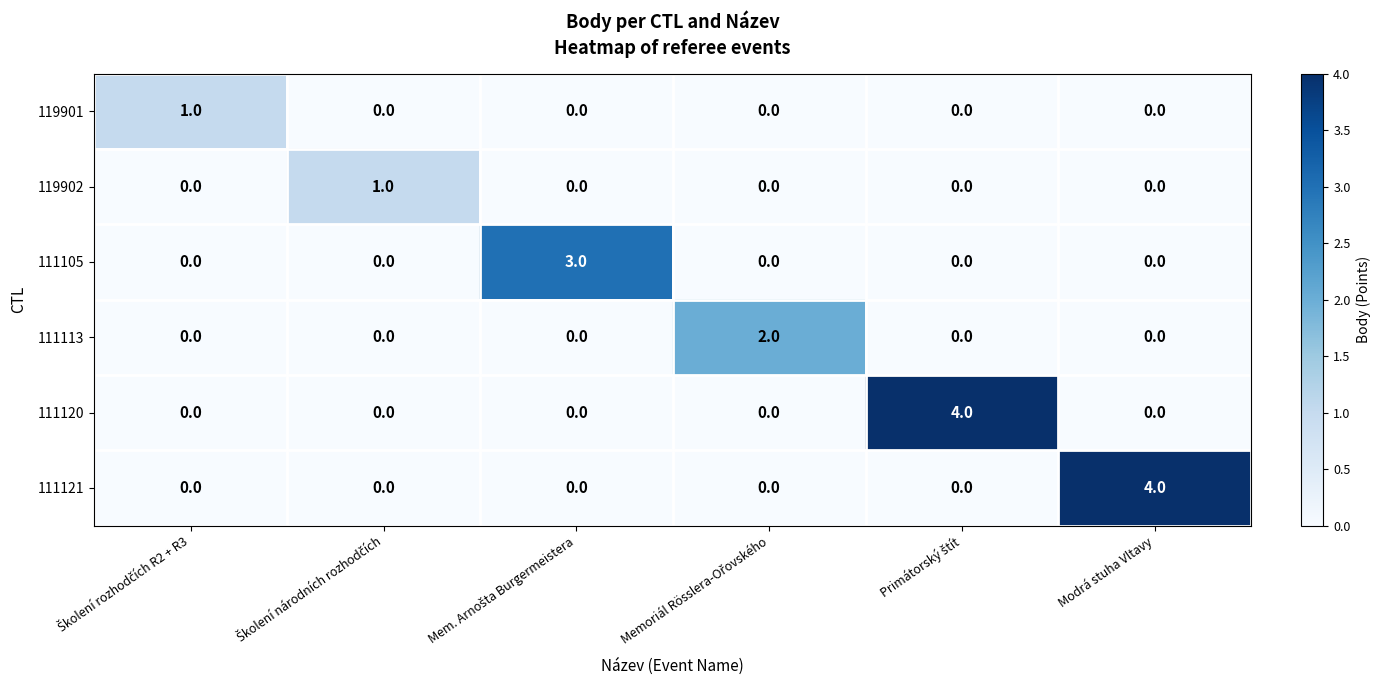

What is the difference between the maximum and minimum values in the 111105 series?

3